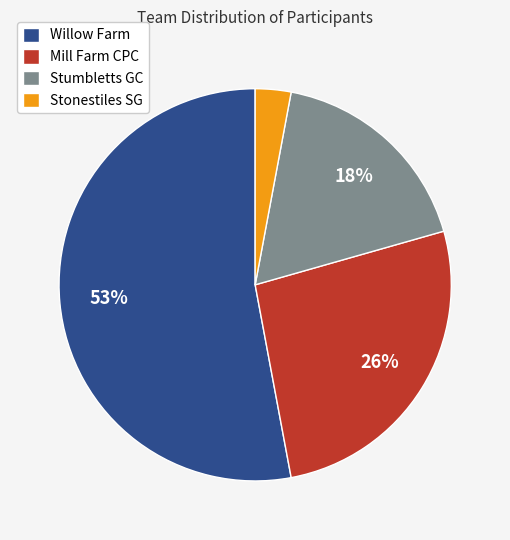

The Stumbletts GC slice represents 32% of the pie. True or false?

False